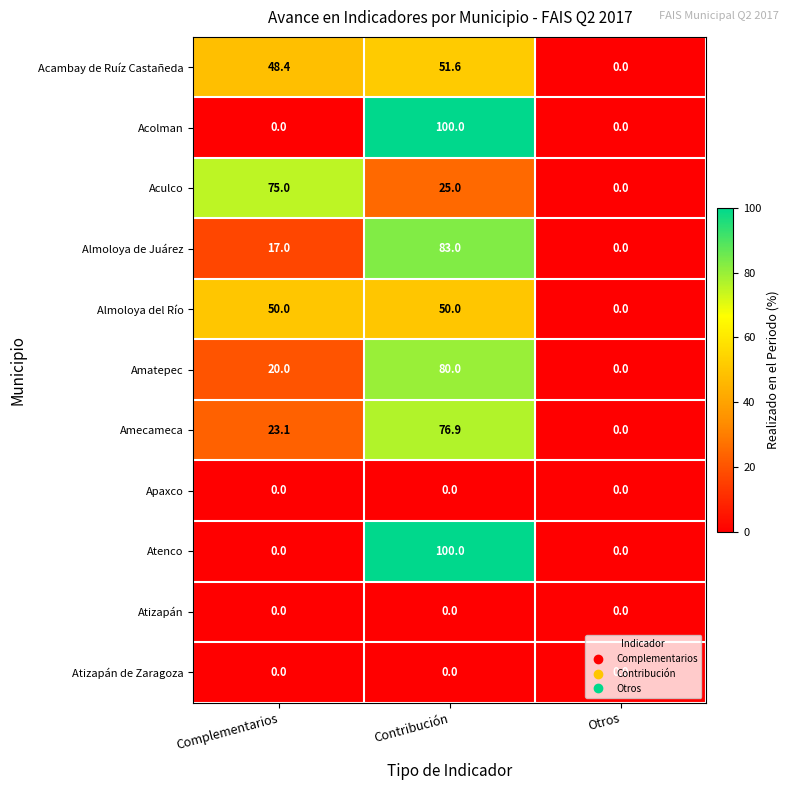

What is the maximum value shown in the chart?

100.0